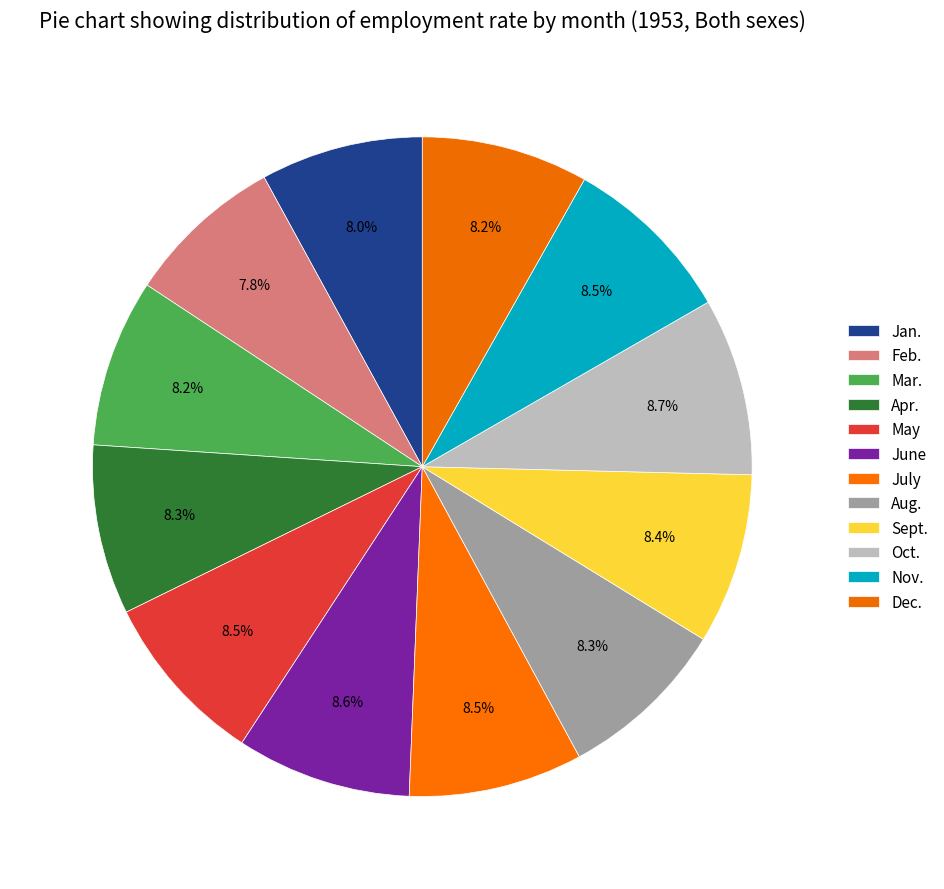

Count the number of slices in the pie.

12